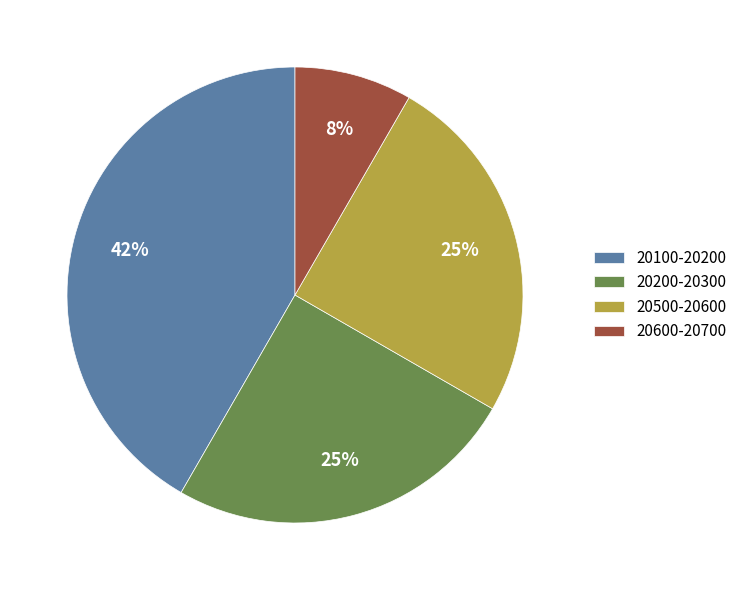

What percentage is the 20100-20200 slice, to the nearest percent?

42%